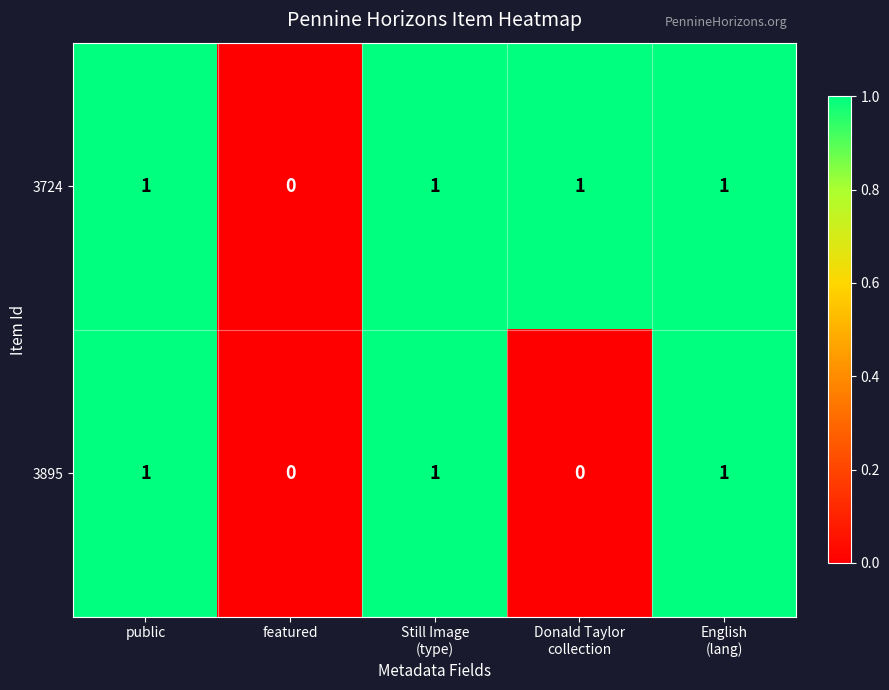

The value of 3724 at public is 1. True or false?

True